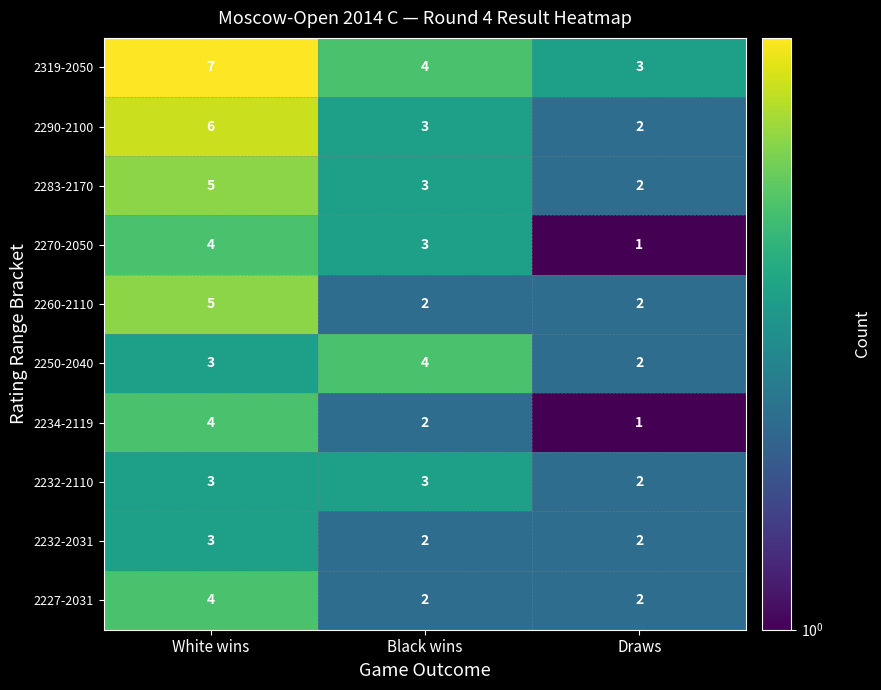

Is it true that 2319-2050 equals 4 at Black wins?

True